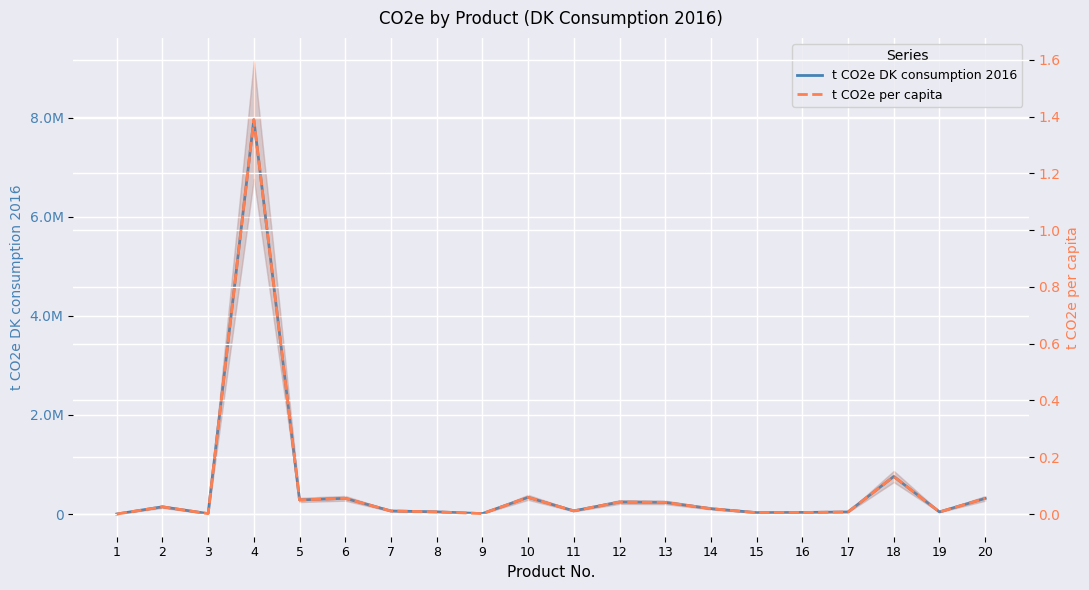

What is the difference between the t CO2e DK consumption 2016 values at 12 and 3?

234432.1